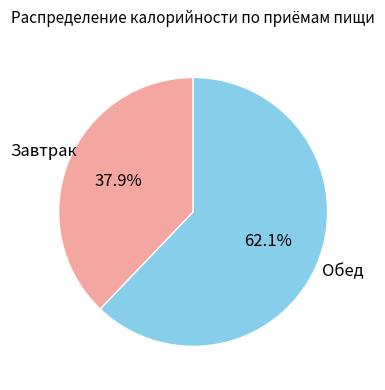

How many slices are in this pie chart?

2